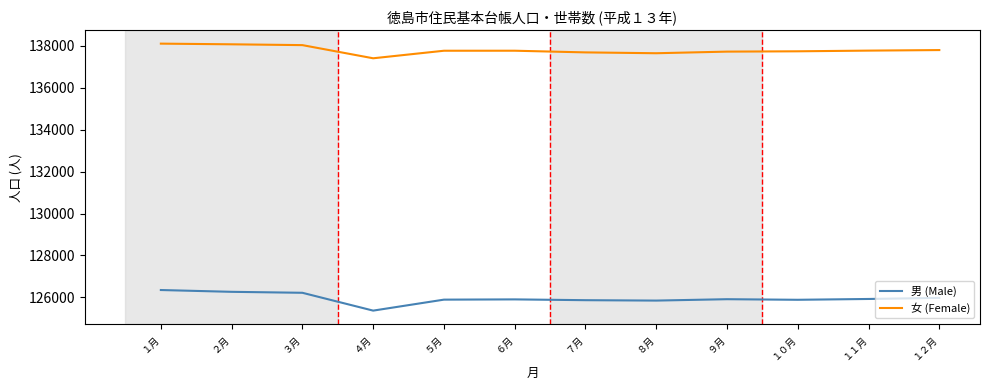

The value of 女 (Female) at ９月 is 137731. True or false?

True